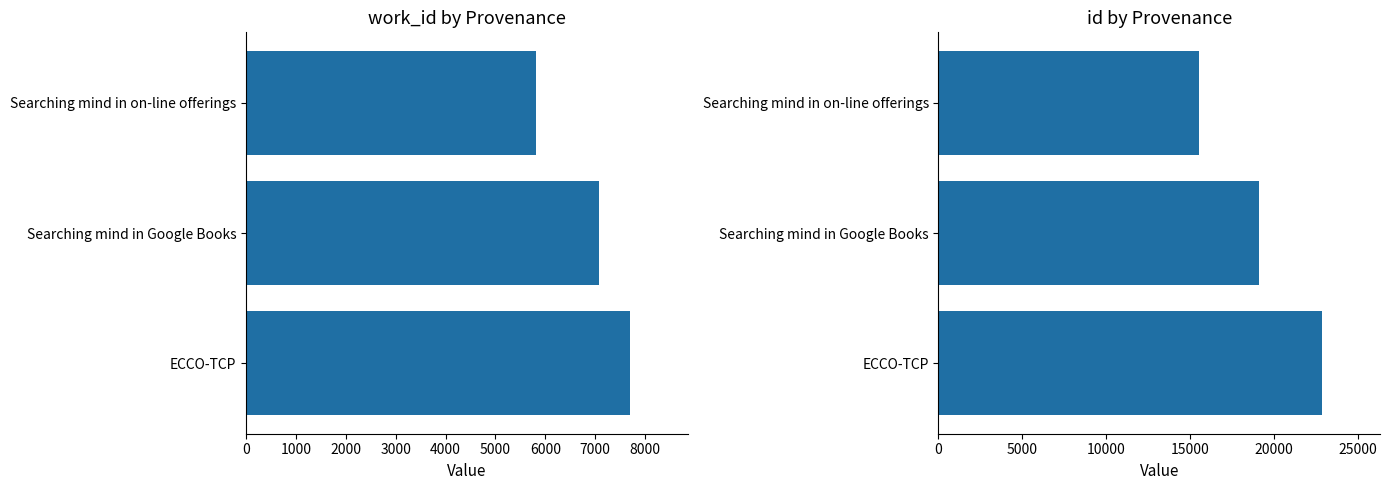

Rank the series by their maximum value, from highest to lowest.

id, work_id